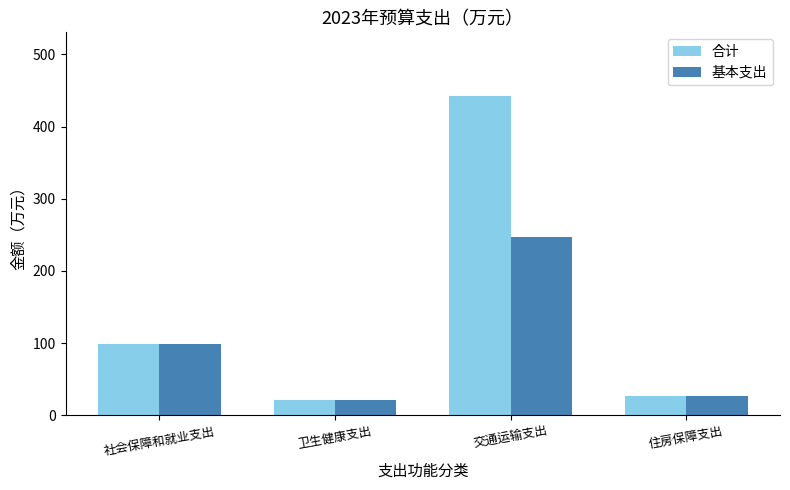

Does the chart contain stacked bars?

No